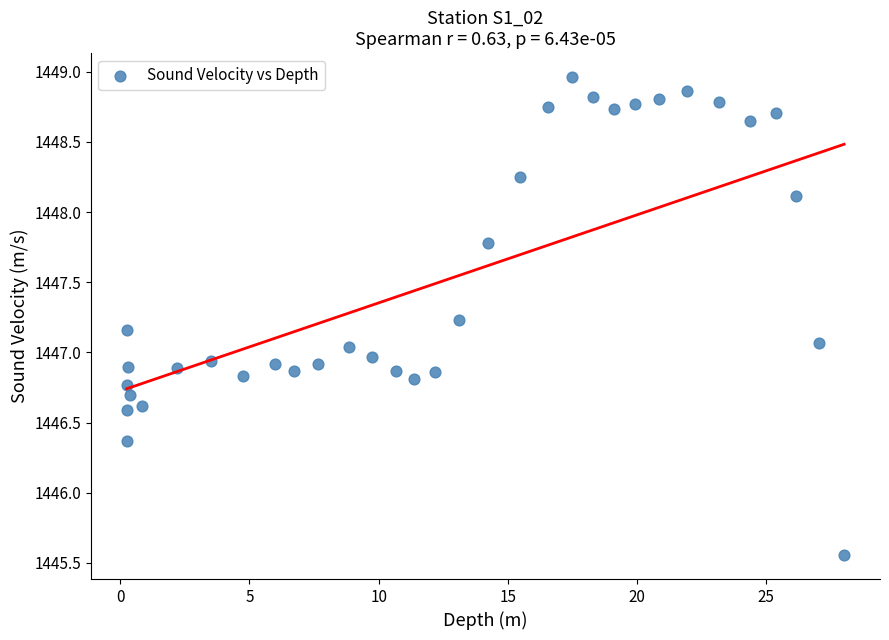

What is the range of X values (max minus min)?

27.8